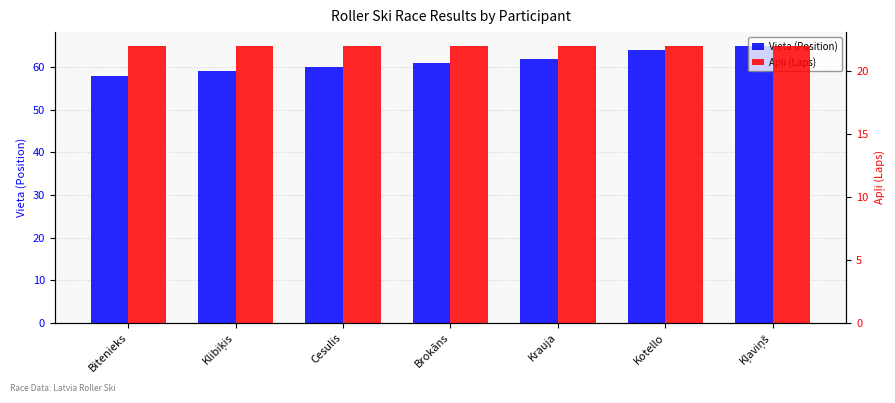

Is it true that Vieta (Position) equals 58 at Bitenieks?

True